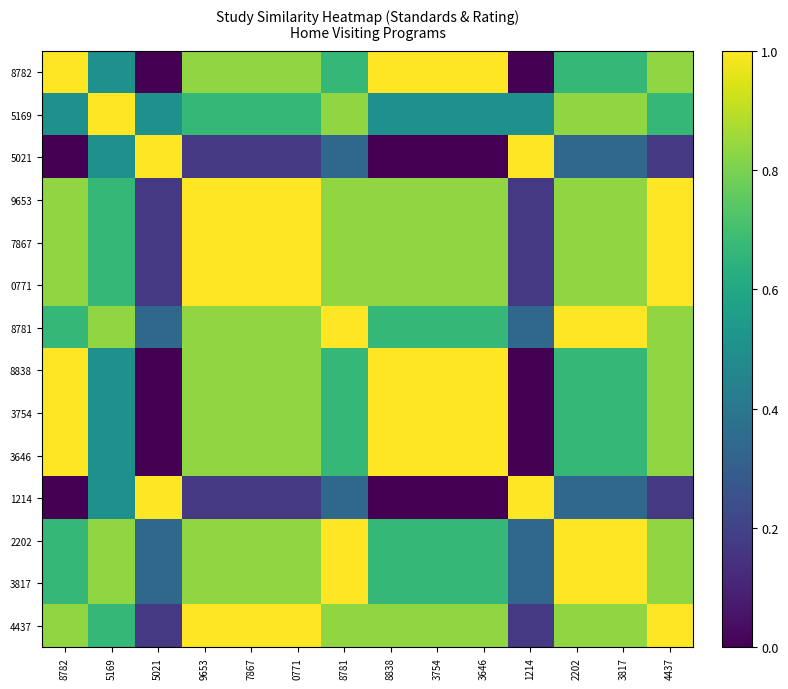

What is the difference between the highest and lowest values at 5021?

1.0